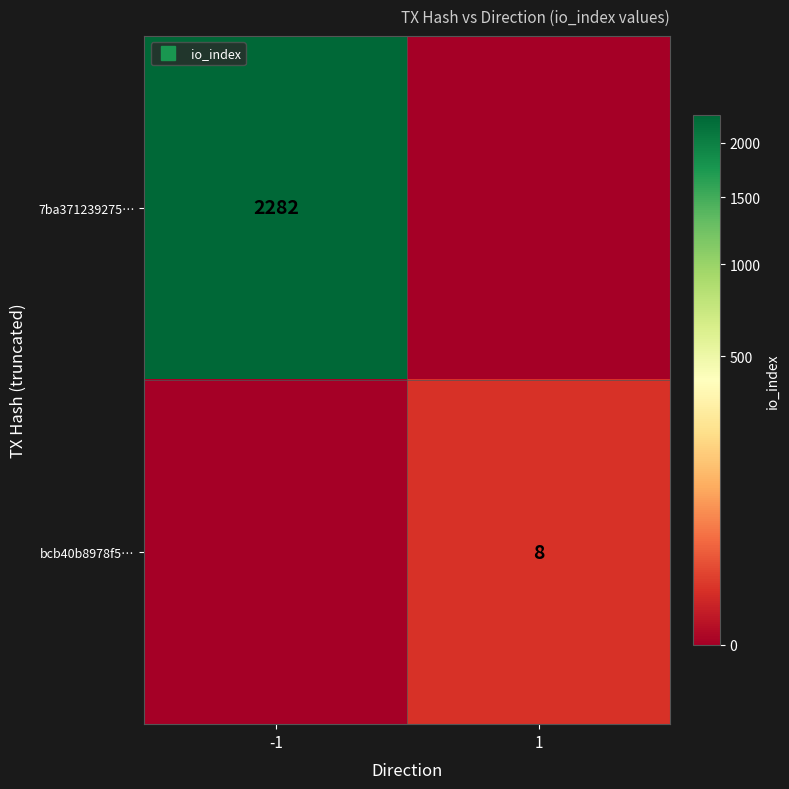

At -1, list the series in order from largest to smallest.

7ba371239275…, bcb40b8978f5…